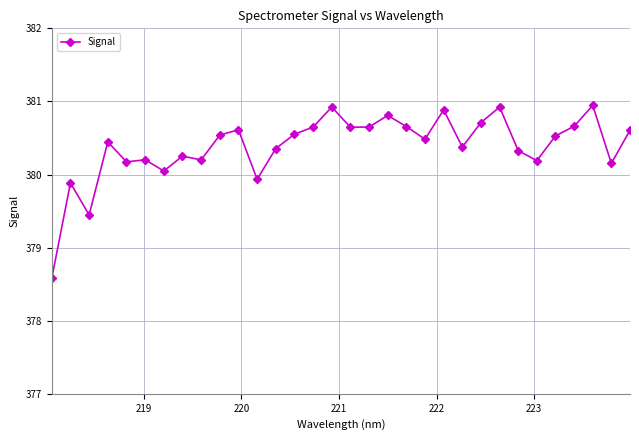

What is the difference between the maximum and minimum values?

2.4